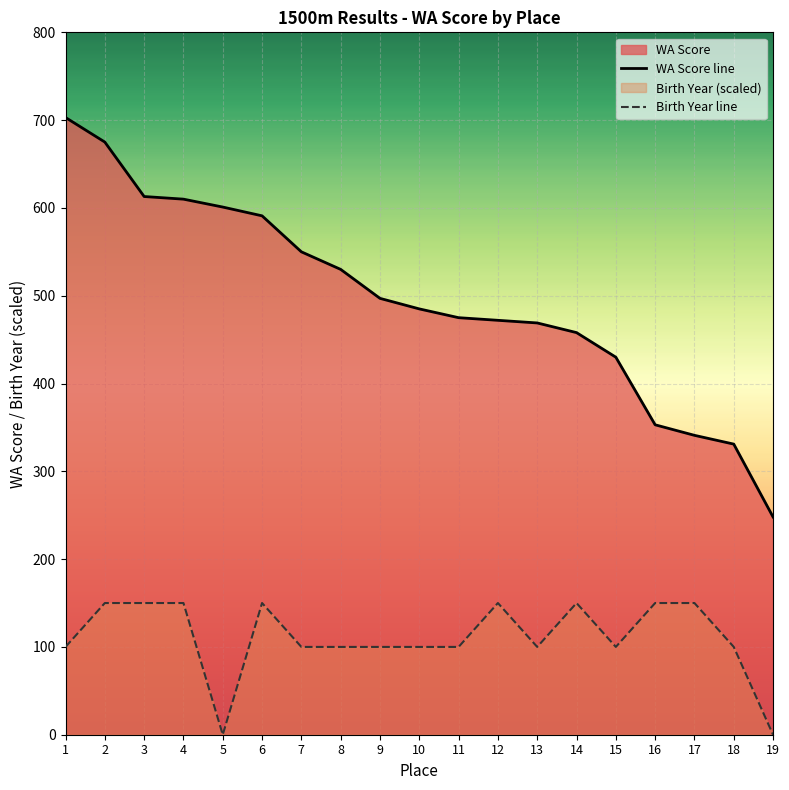

How many categories are shown in the chart?

19